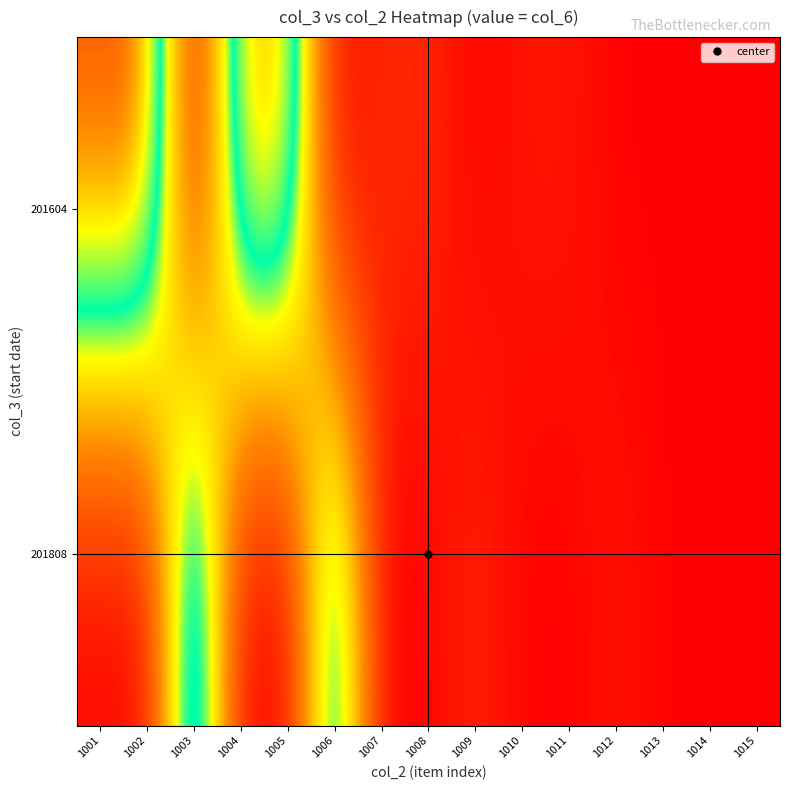

What is the maximum value shown in the chart?

225